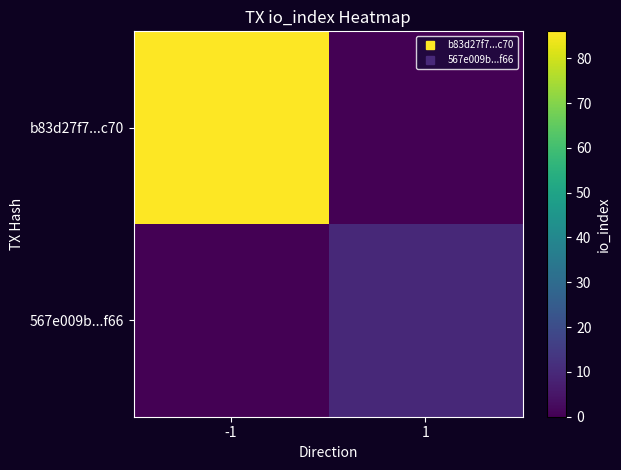

What is the total value across all series at -1?

86